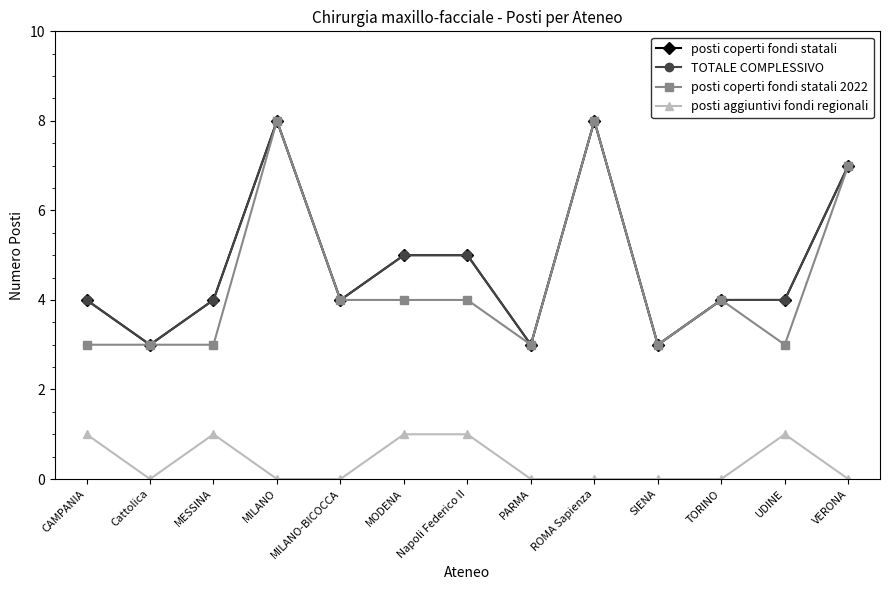

True or false: posti coperti fondi statali 2022 has more than 0 interior local peaks.

True